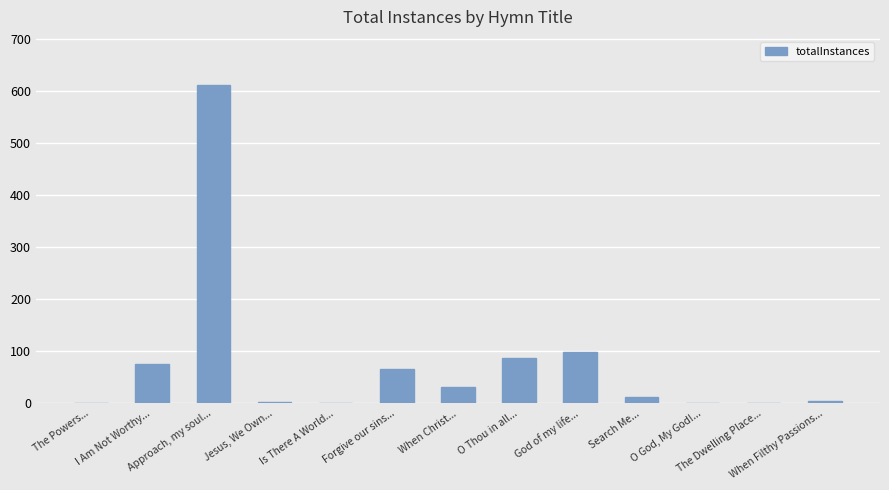

What is the difference between the values at I Am Not Worthy... and Jesus, We Own...?

72